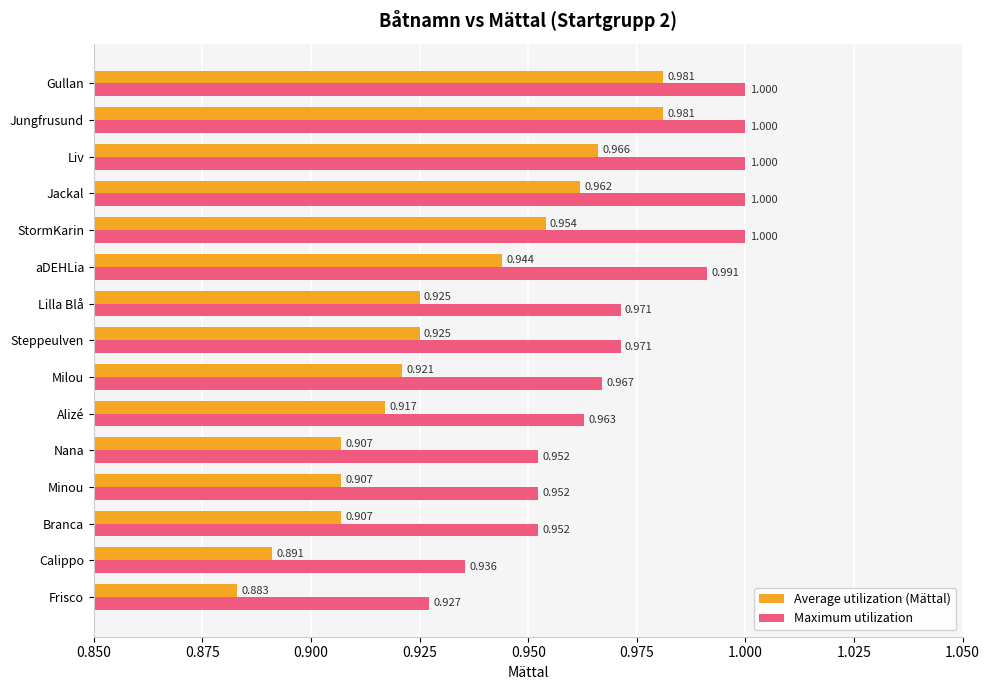

Which label corresponds to the smallest value in the chart?

Frisco